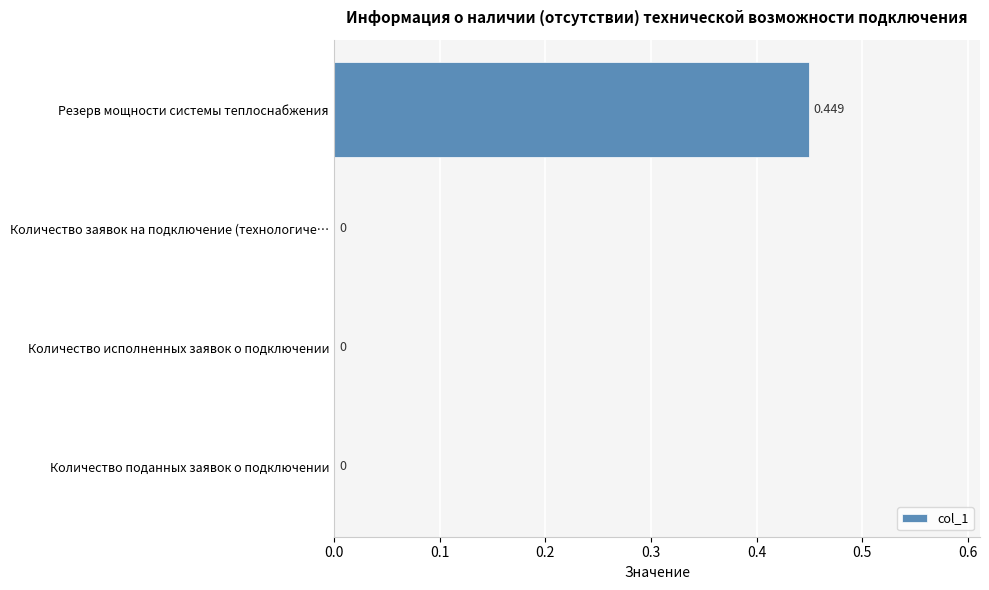

Which category has the highest value across all series?

Резерв мощности системы теплоснабжения